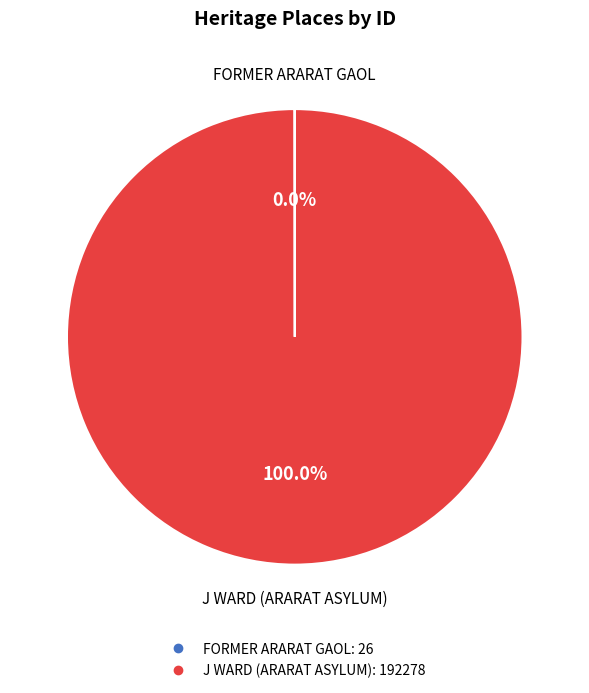

Which slice is the largest?

J WARD (ARARAT ASYLUM)